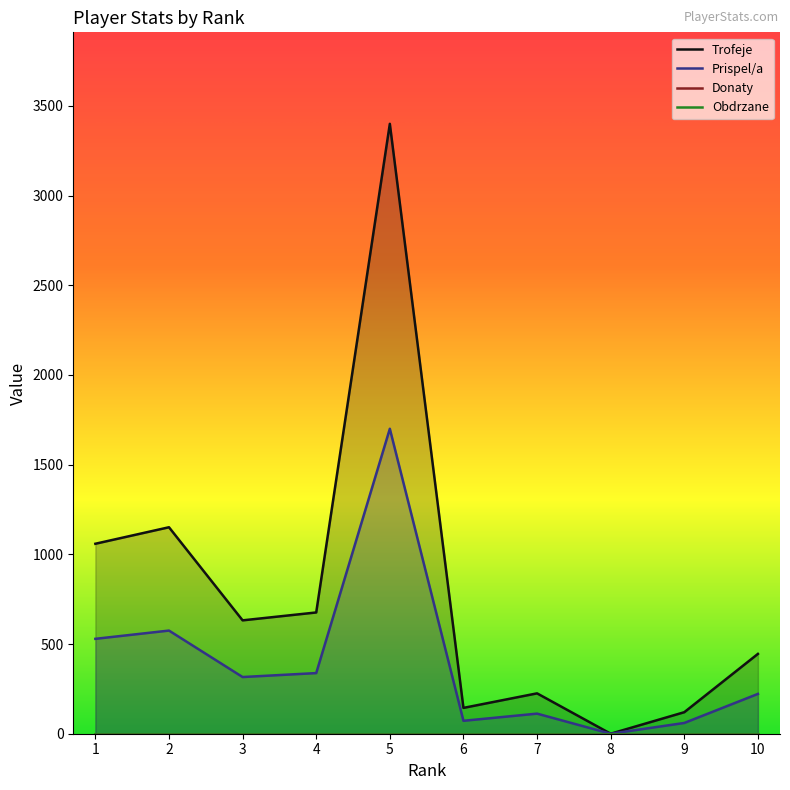

Reading left to right, what are all the values shown in this chart?

Trofeje: 1059	1151	632	676	3400	144	225	0	120	445
Prispel/a: 529	575	316	338	1700	72	112	0	60	222